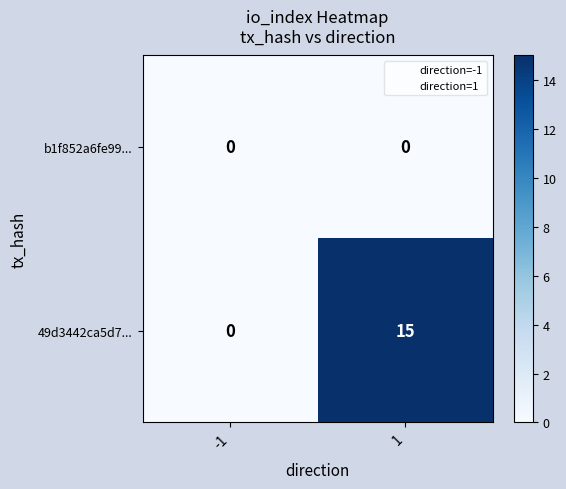

Reading left to right, what are all the values shown in this chart?

b1f852a6fe99...: -1=0	1=0
49d3442ca5d7...: -1=0	1=15